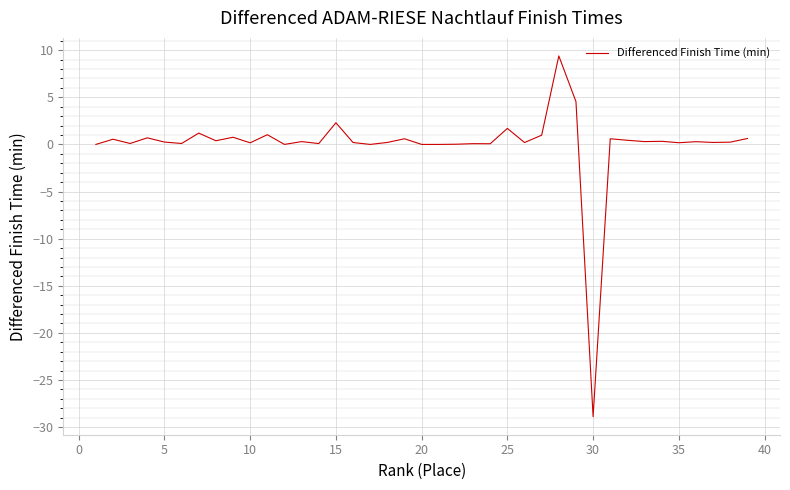

How many series are shown in this chart?

1